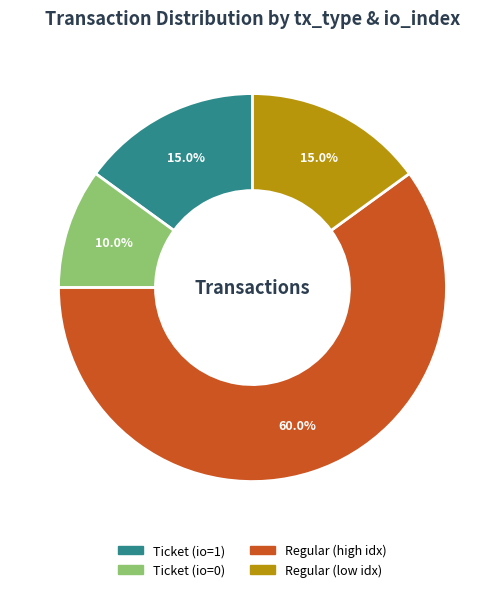

Which slice is the largest?

Regular (high idx)